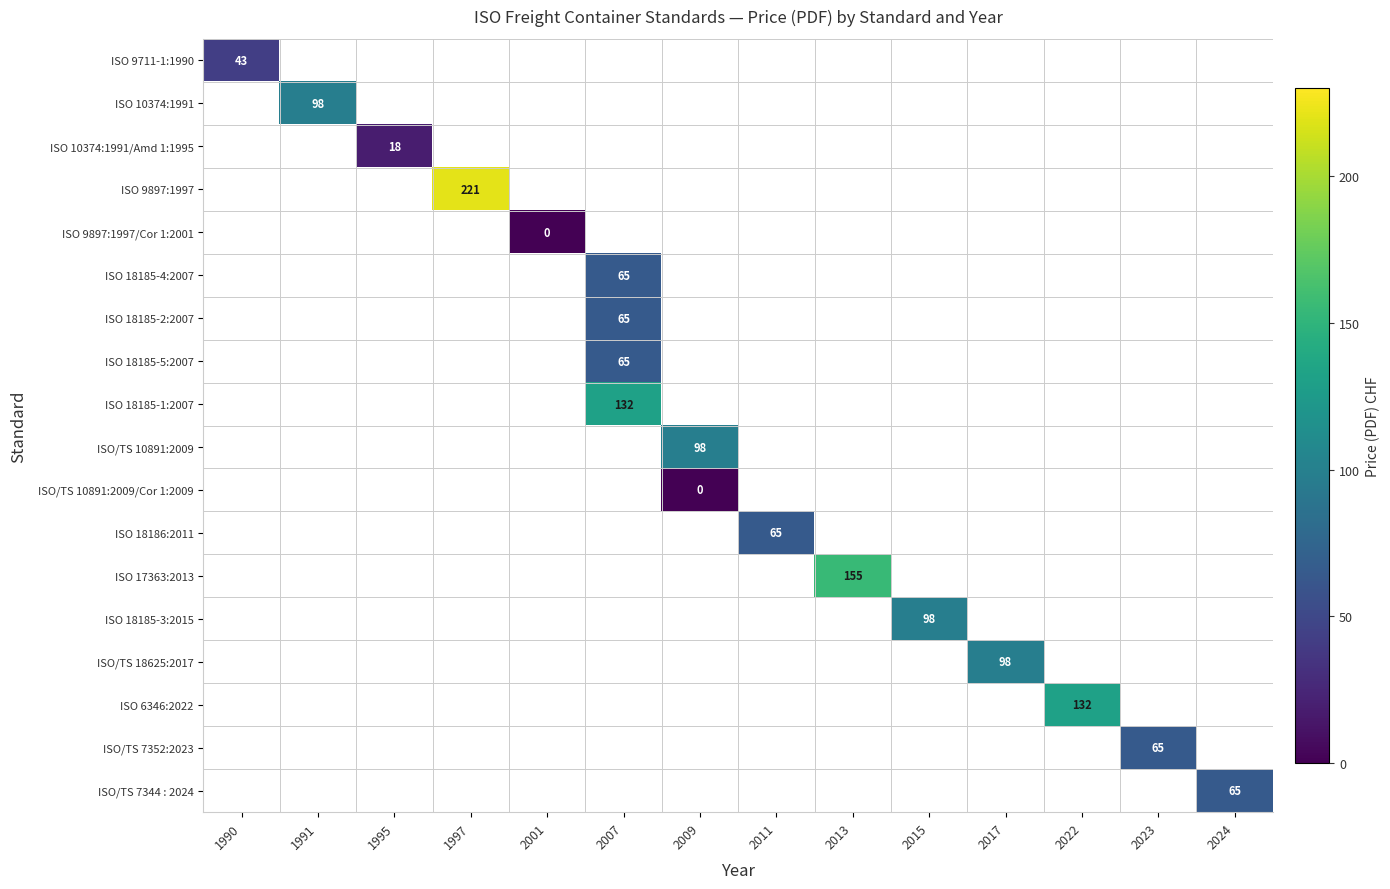

Is it true that ISO 18185-4:2007 equals 112 at 2007?

False